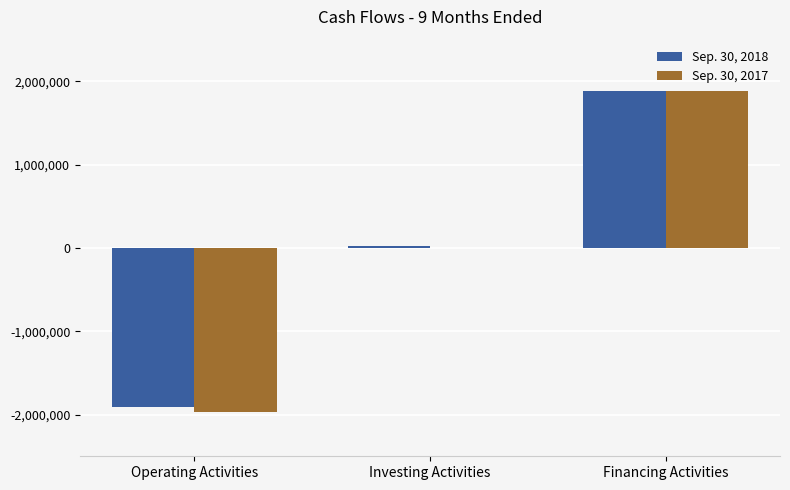

How many distinct data groups are displayed?

2